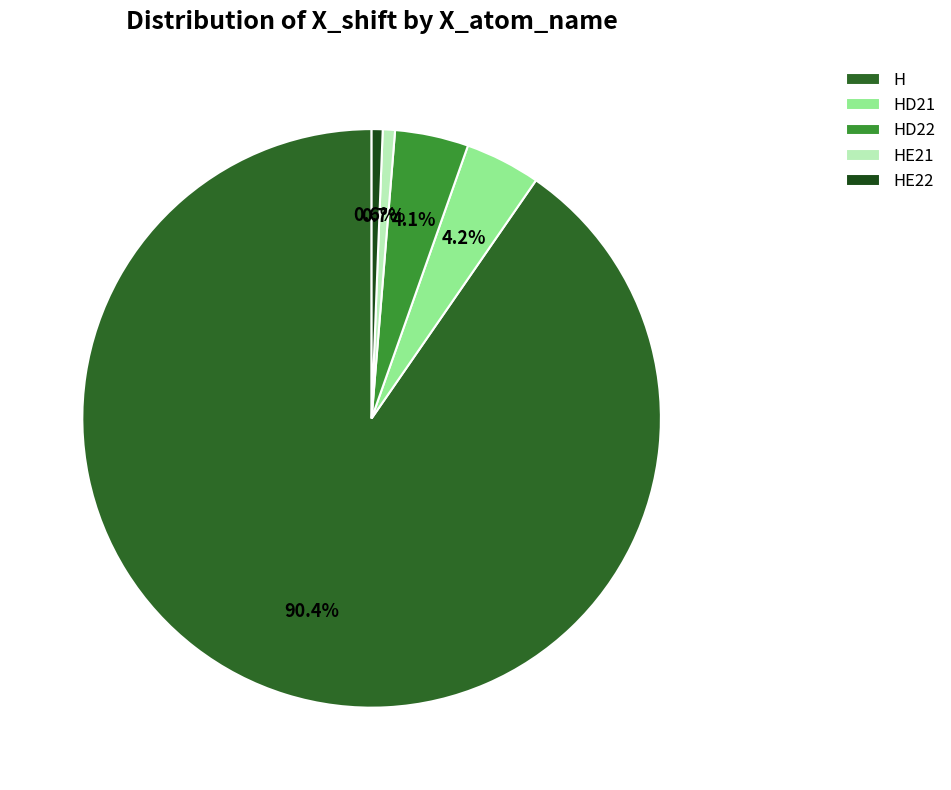

Which slice is the largest?

H